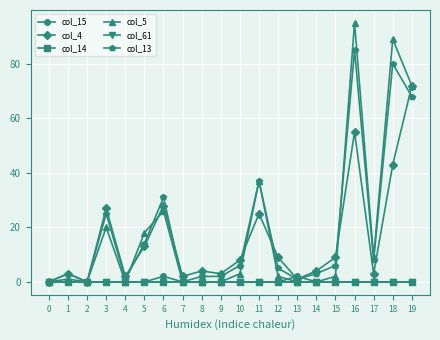

Does the chart have visible grid lines?

Yes